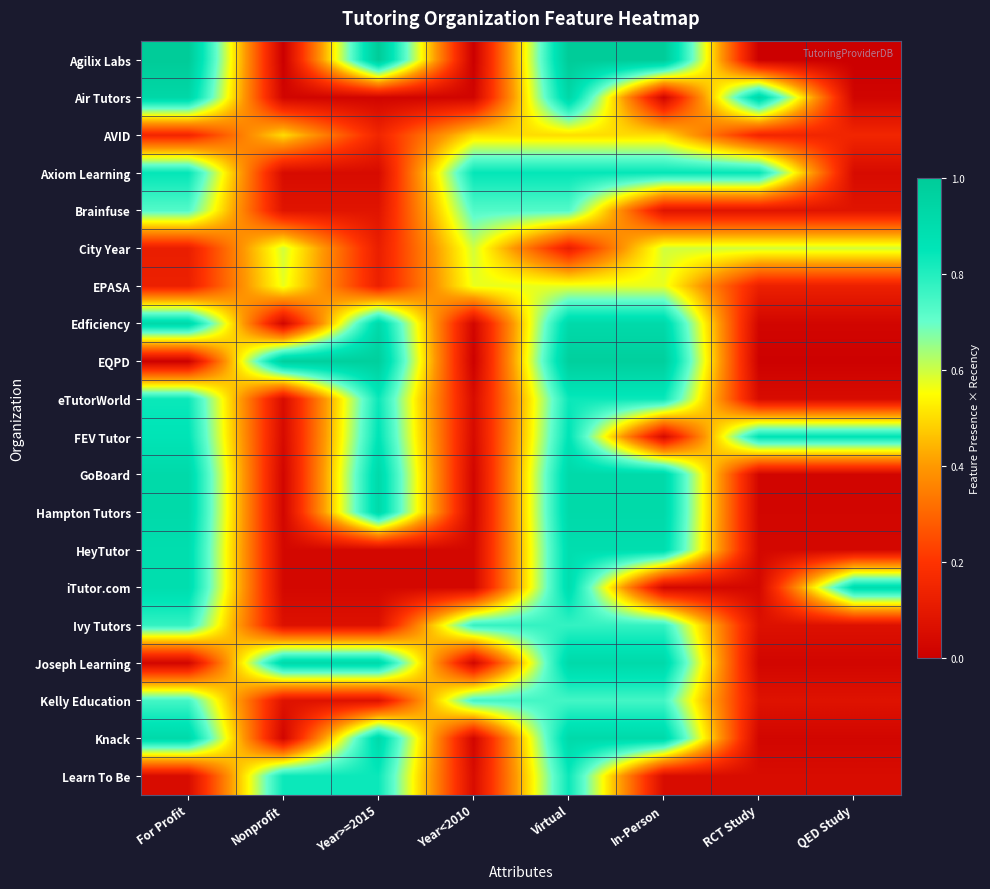

At how many categories does at least one series exceed 0?

8